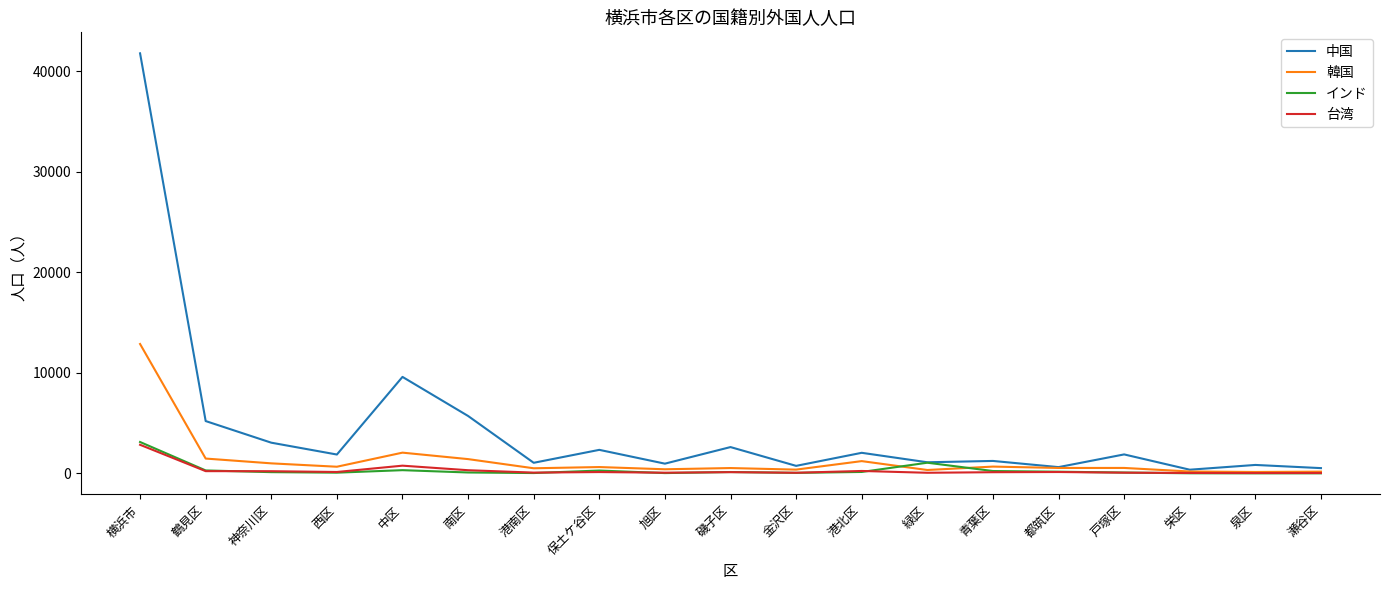

What is the greatest value displayed?

41784